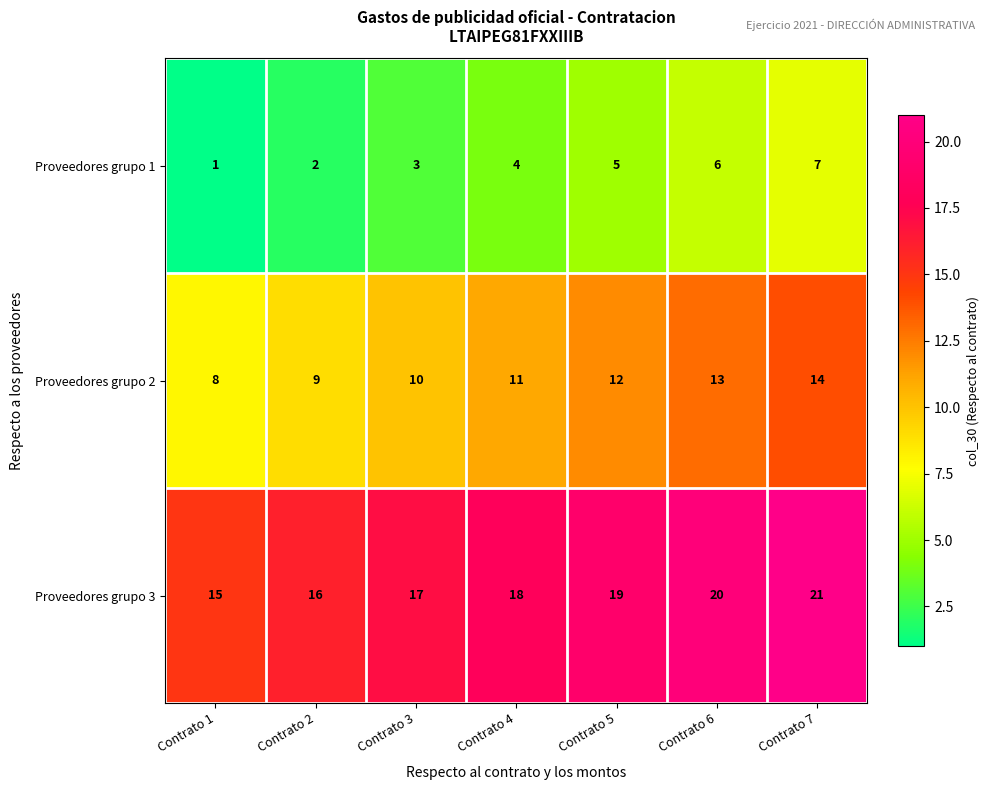

What is the spread (max minus min) of values at Contrato 5?

14